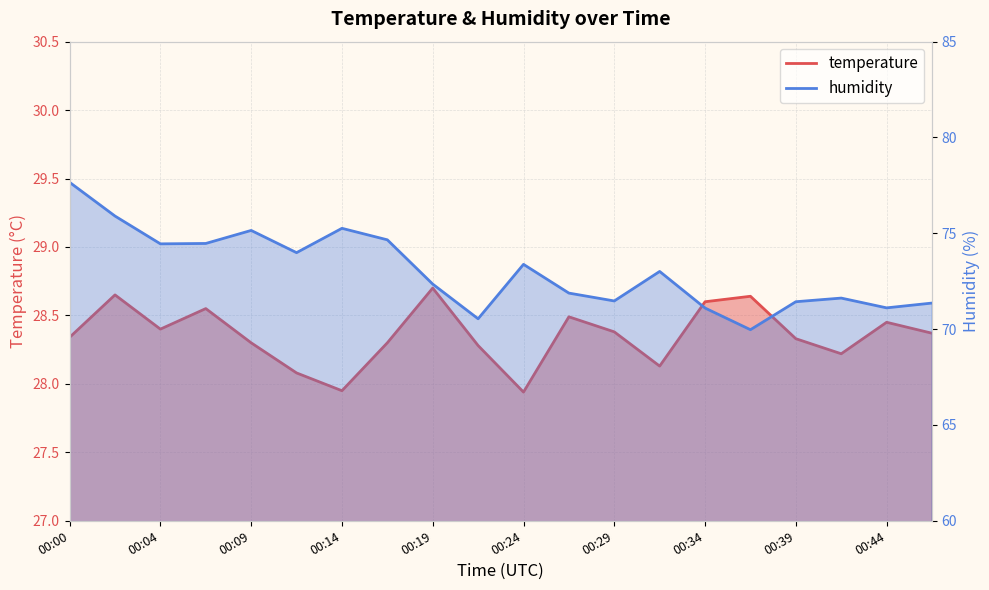

True or false: humidity has more than 1 points higher than both neighbors.

True